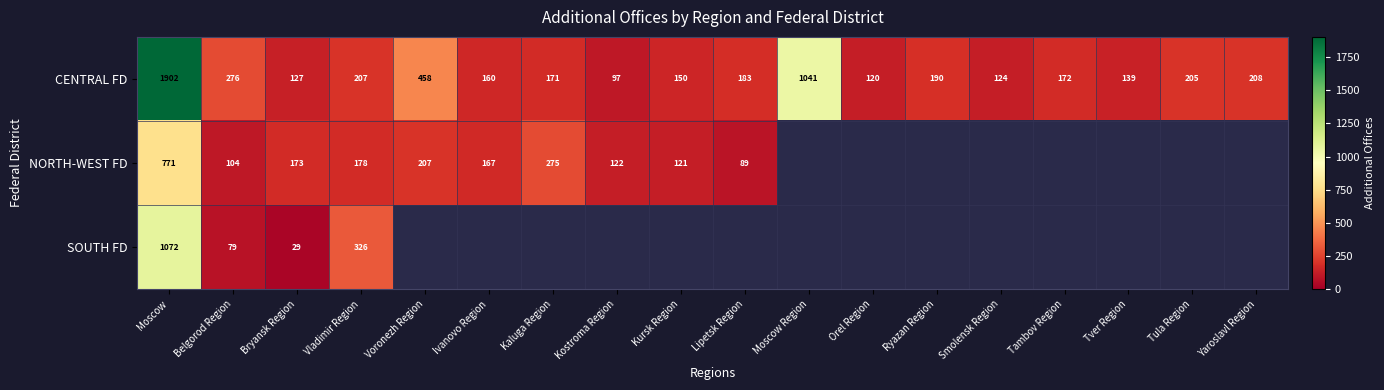

The value of SOUTH FD at Bryansk Region is 45. True or false?

False